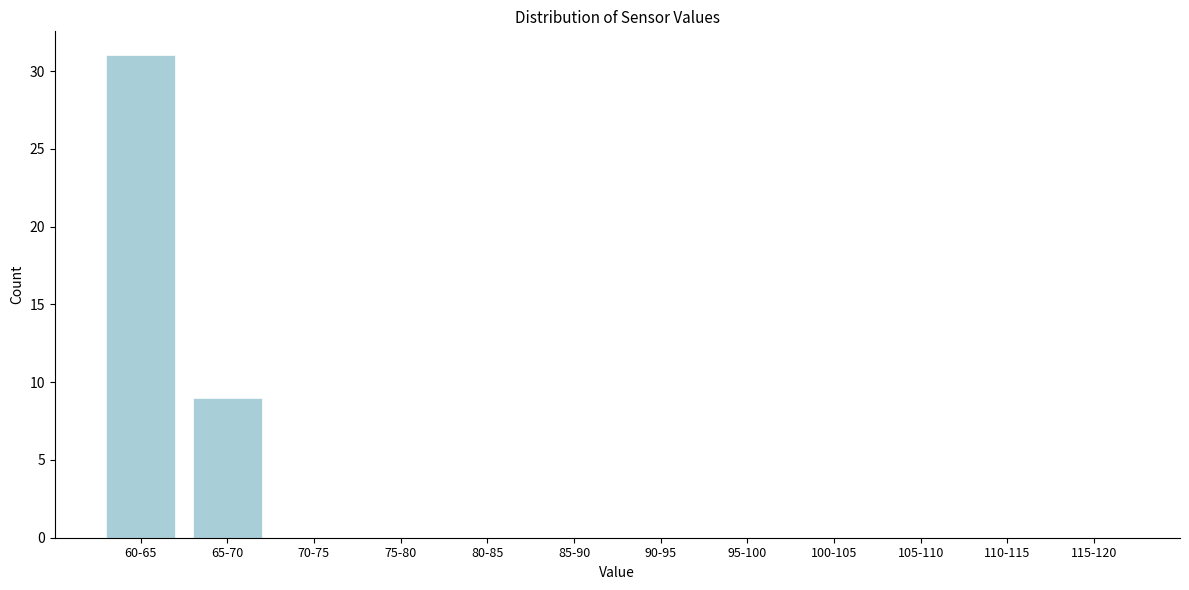

Reading left to right, transcribe all the data shown in this chart.

60-65=31	65-70=9	70-75=0	75-80=0	80-85=0	85-90=0	90-95=0	95-100=0	100-105=0	105-110=0	110-115=0	115-120=0